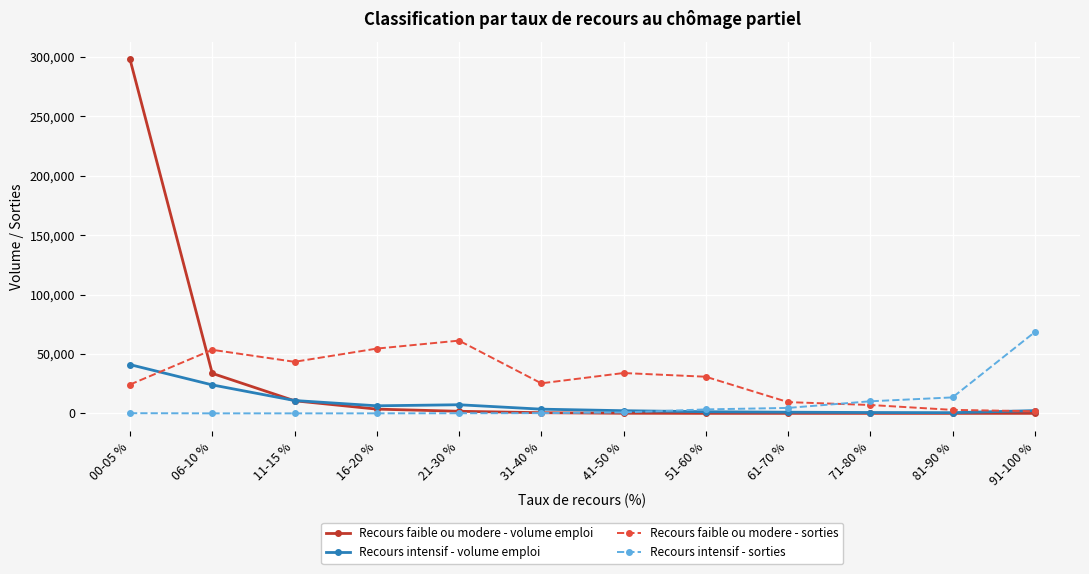

List the series in order of their peak value, highest first.

Recours faible ou modere - volume emploi, Recours intensif - sorties, Recours faible ou modere - sorties, Recours intensif - volume emploi